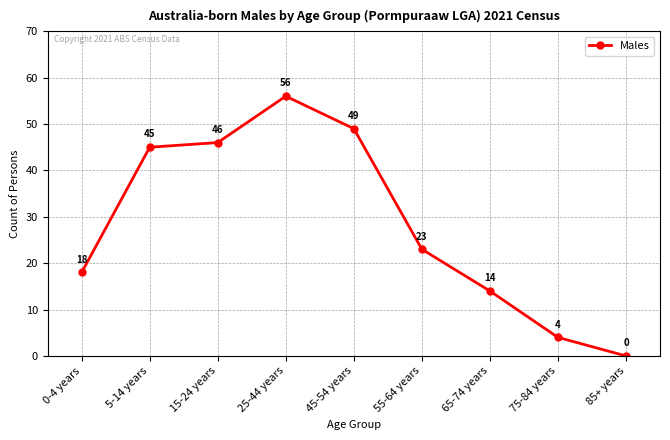

What is the change in value from 45-54 years to 85+ years?

-49